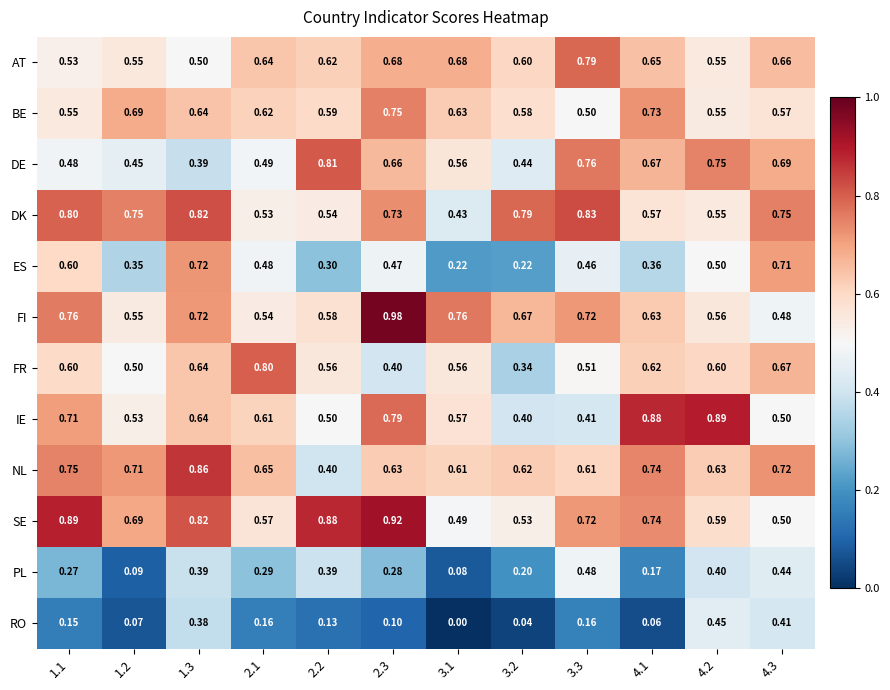

Which label corresponds to the largest value in the chart?

2.3